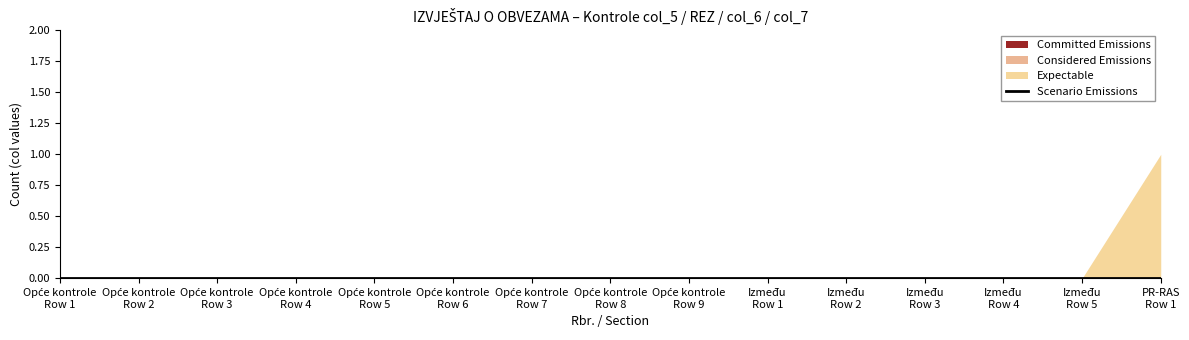

True or false: Scenario Emissions and Considered Emissions intersect in this chart.

False